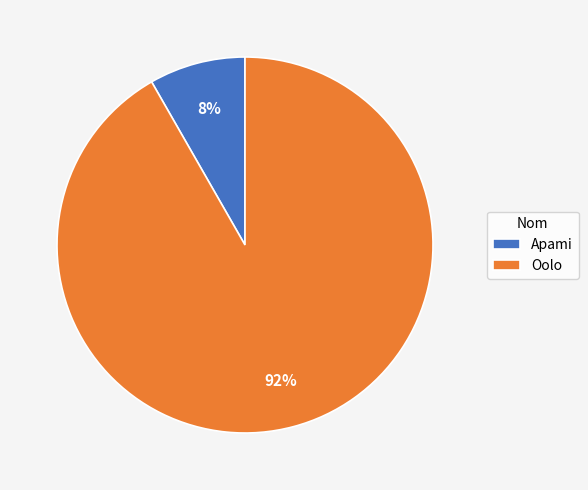

Which category accounts for the majority?

Oolo